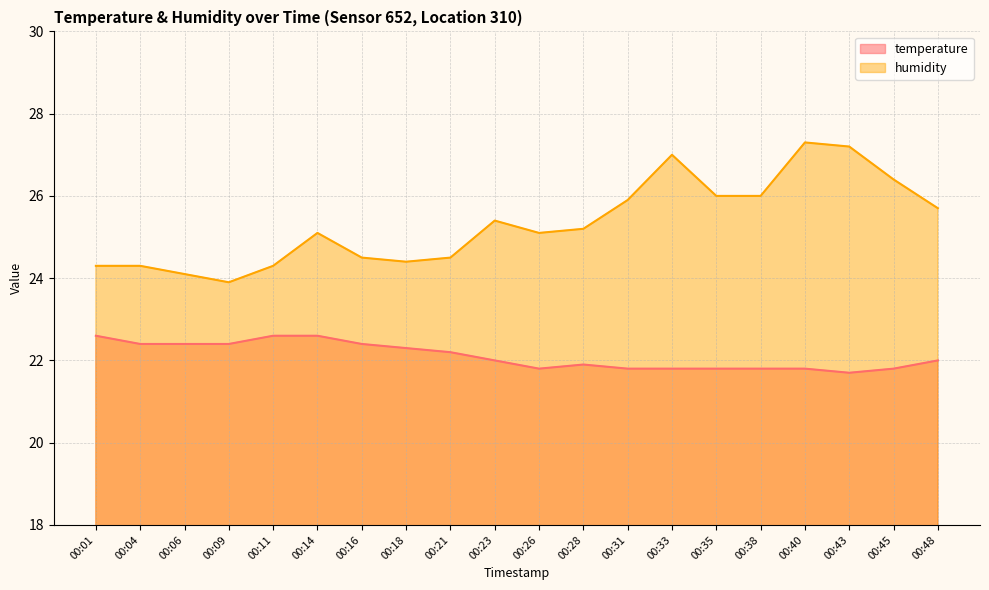

Is the value of humidity at 00:14 greater than the value of temperature at 00:01?

Yes